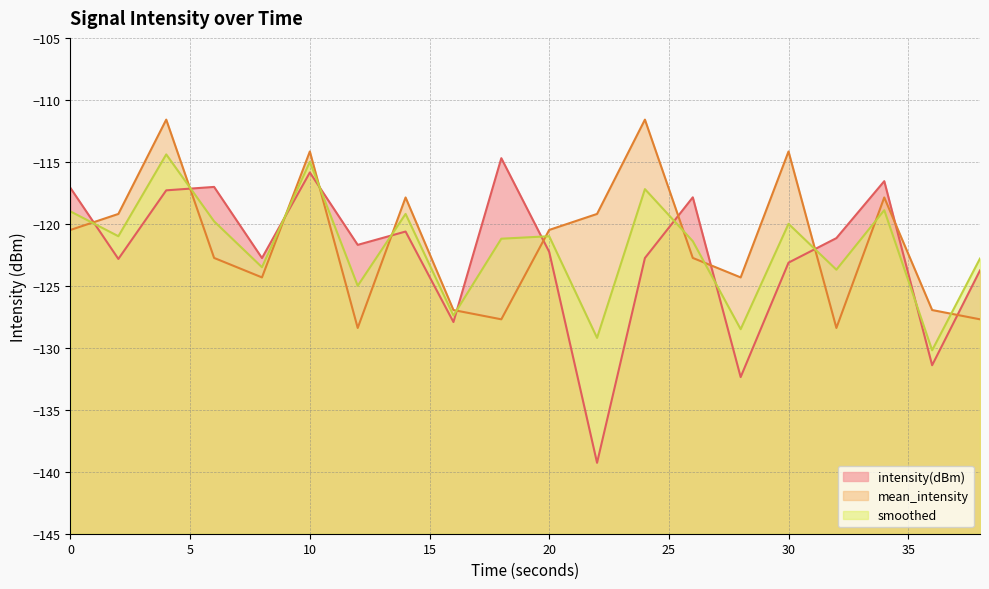

What is the value of the intensity(dBm) (line) point at the 4th from the left?

-117.0